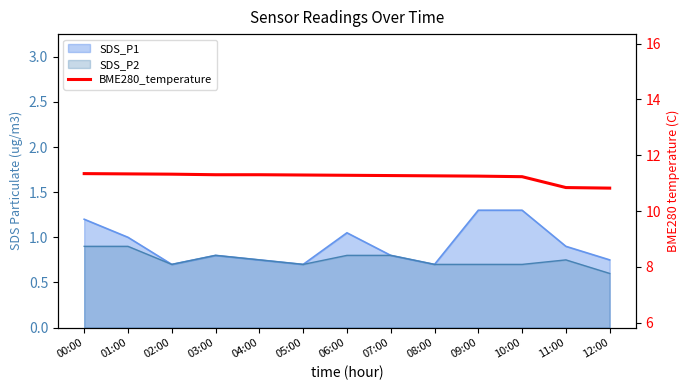

What is the greatest value displayed?

11.3